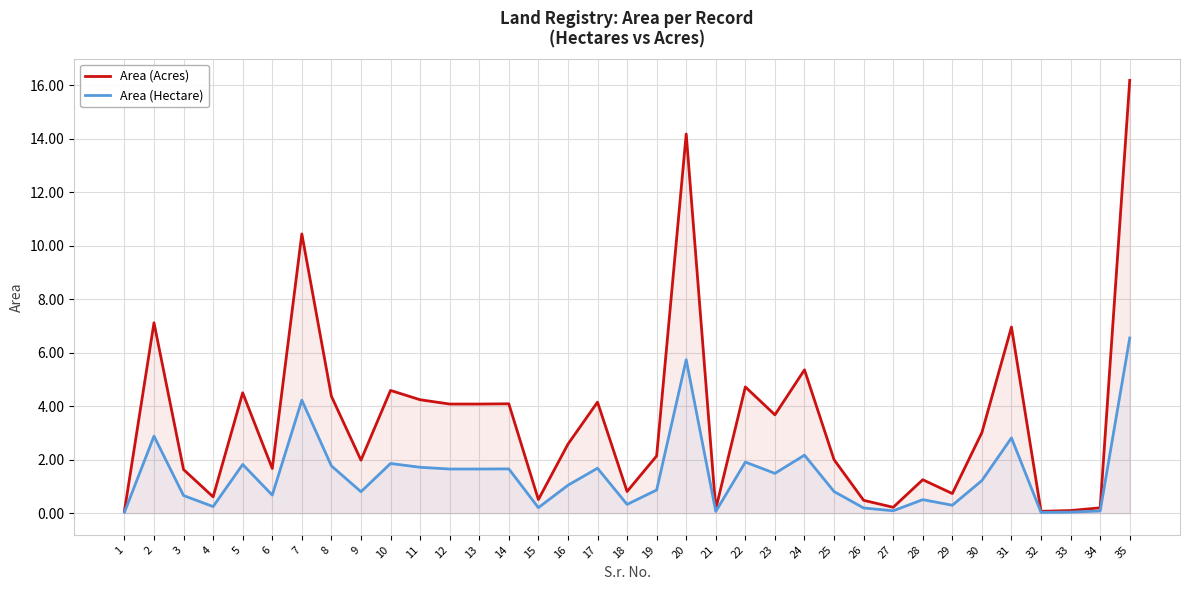

At how many categories does at least one series exceed 6?

5